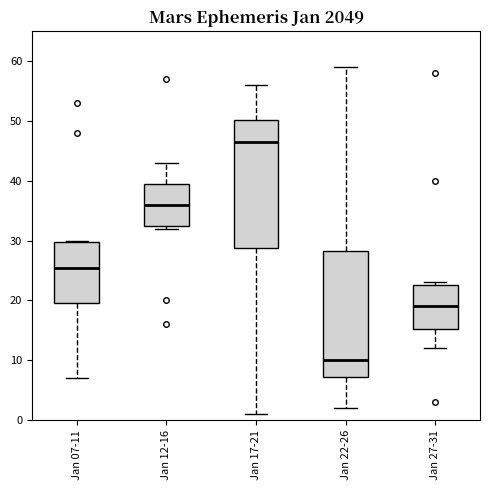

Which box's median line is the lowest?

Jan 22-26